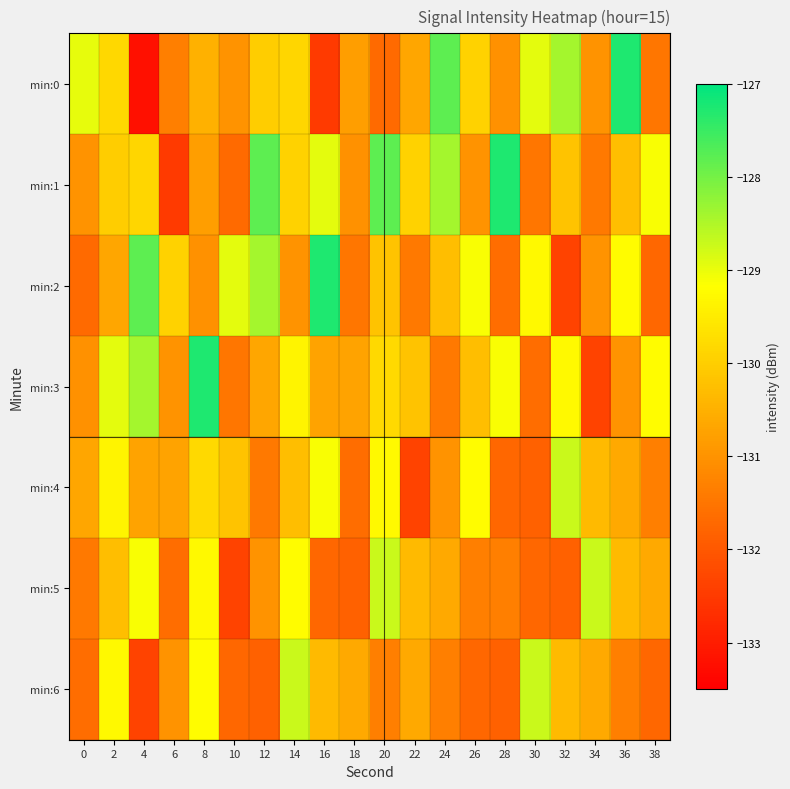

Which series changed the most between 0 and 28?

min:1